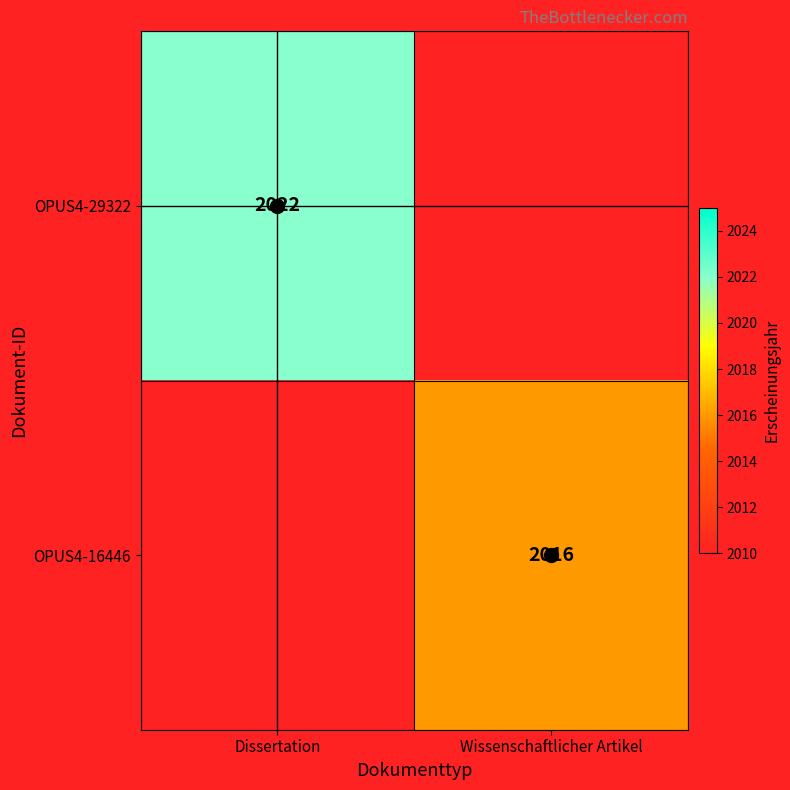

The value of OPUS4-16446 at Wissenschaftlicher Artikel is 2016. True or false?

True